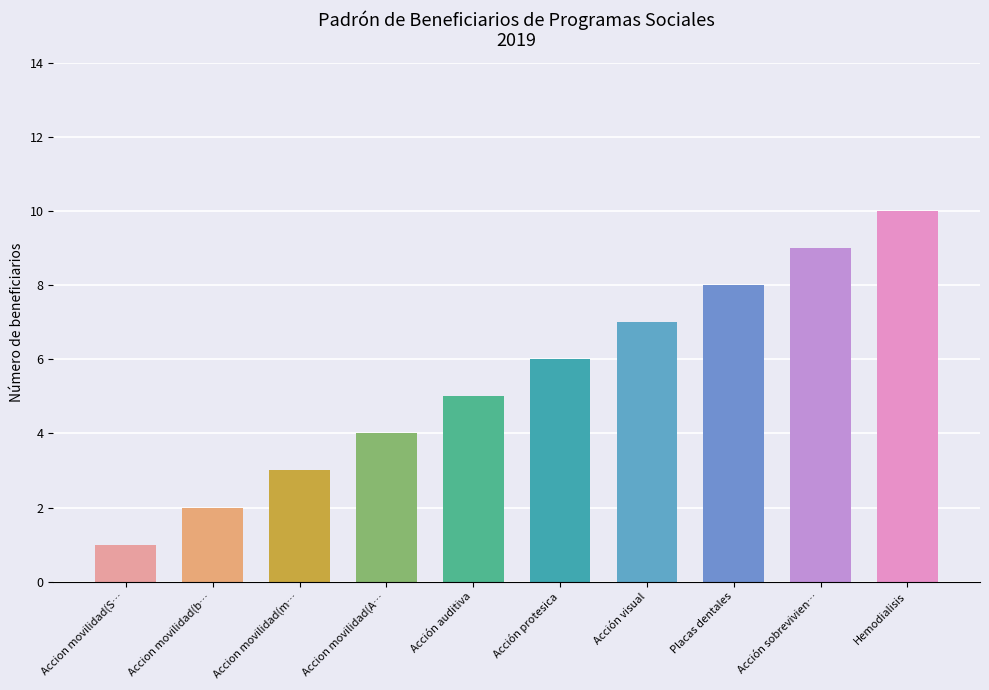

What position from the right is Acción sobrevivientes de cancer?

2